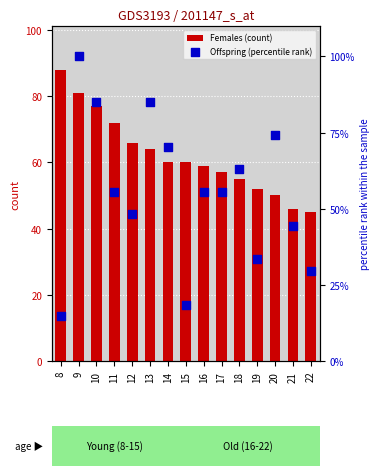

What are all the series names shown in the legend?

Females (count), Offspring (percentile rank)